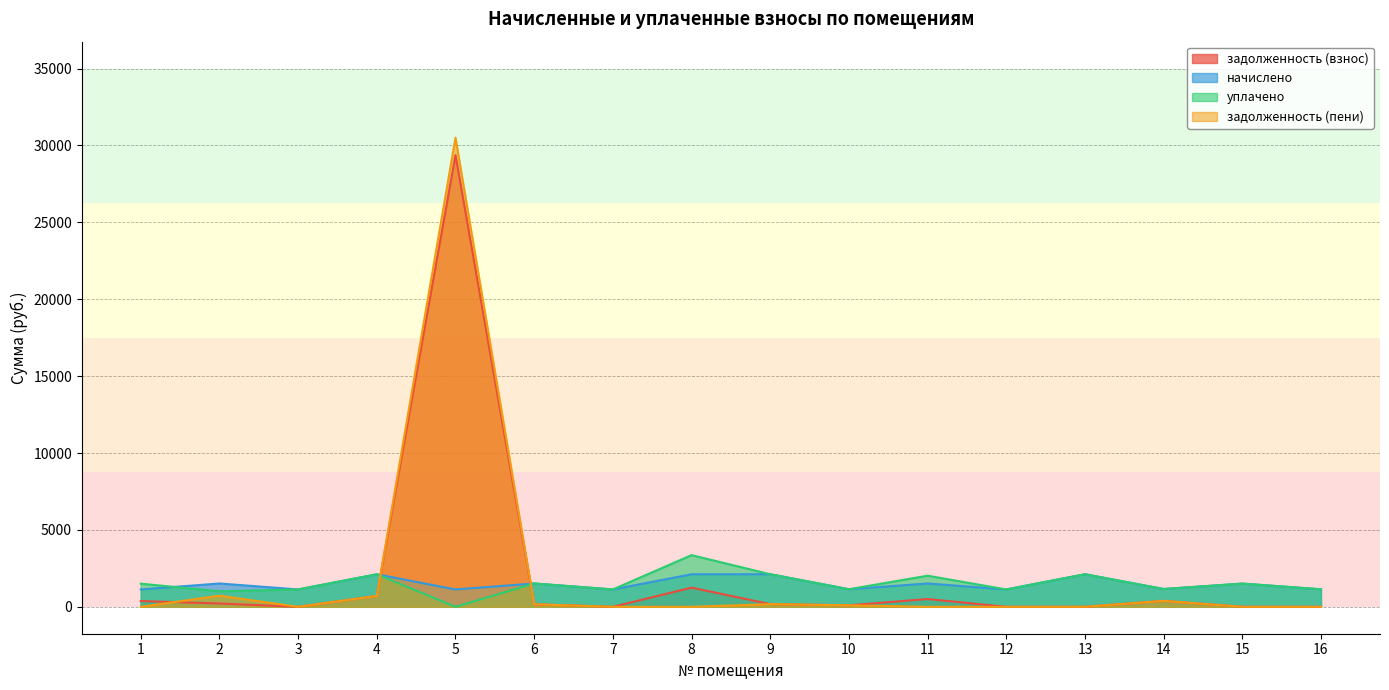

Which category has the lowest value in the уплачено series?

5